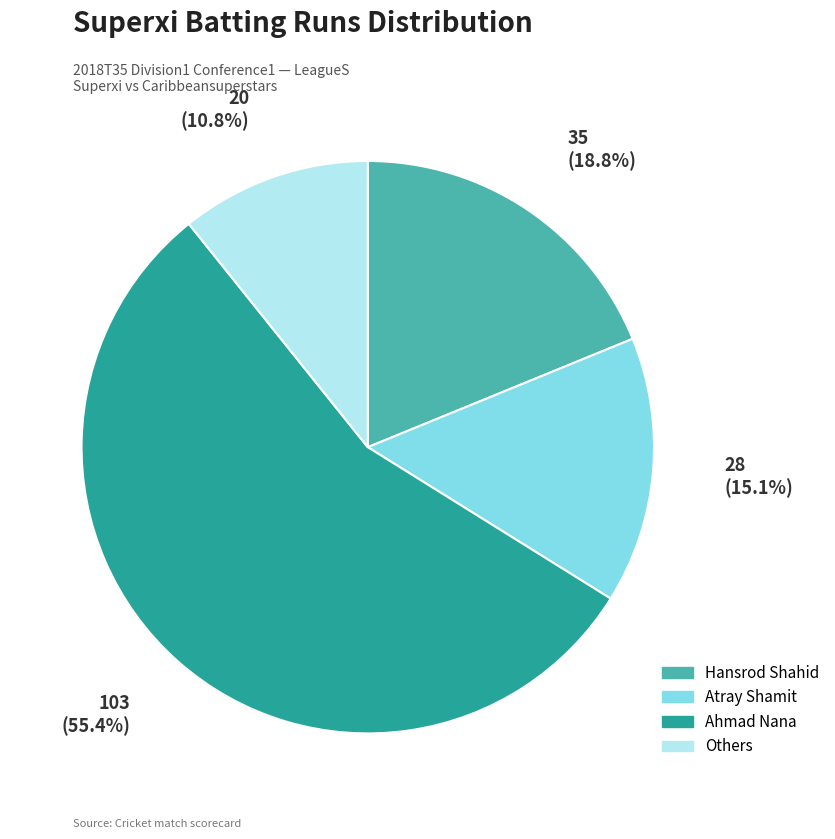

Does Ahmad Nana account for over 50% of the chart?

Yes